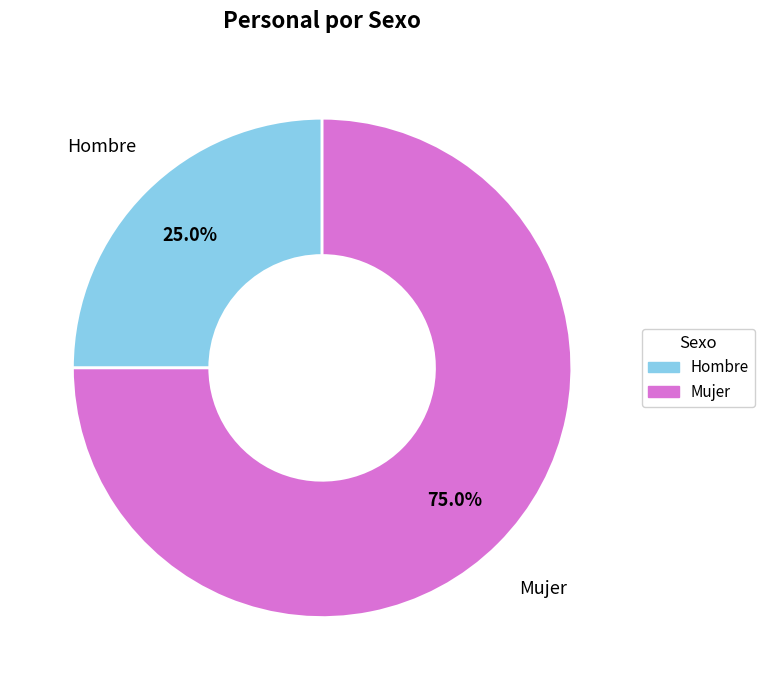

What is the largest slice in the pie chart?

Mujer